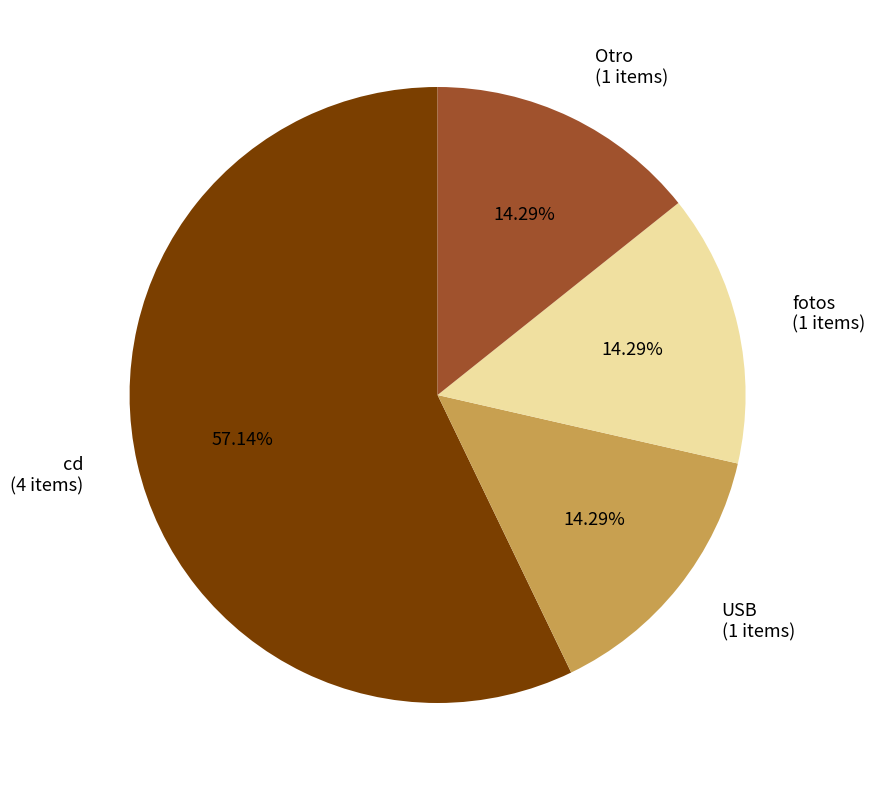

What is the majority slice?

cd